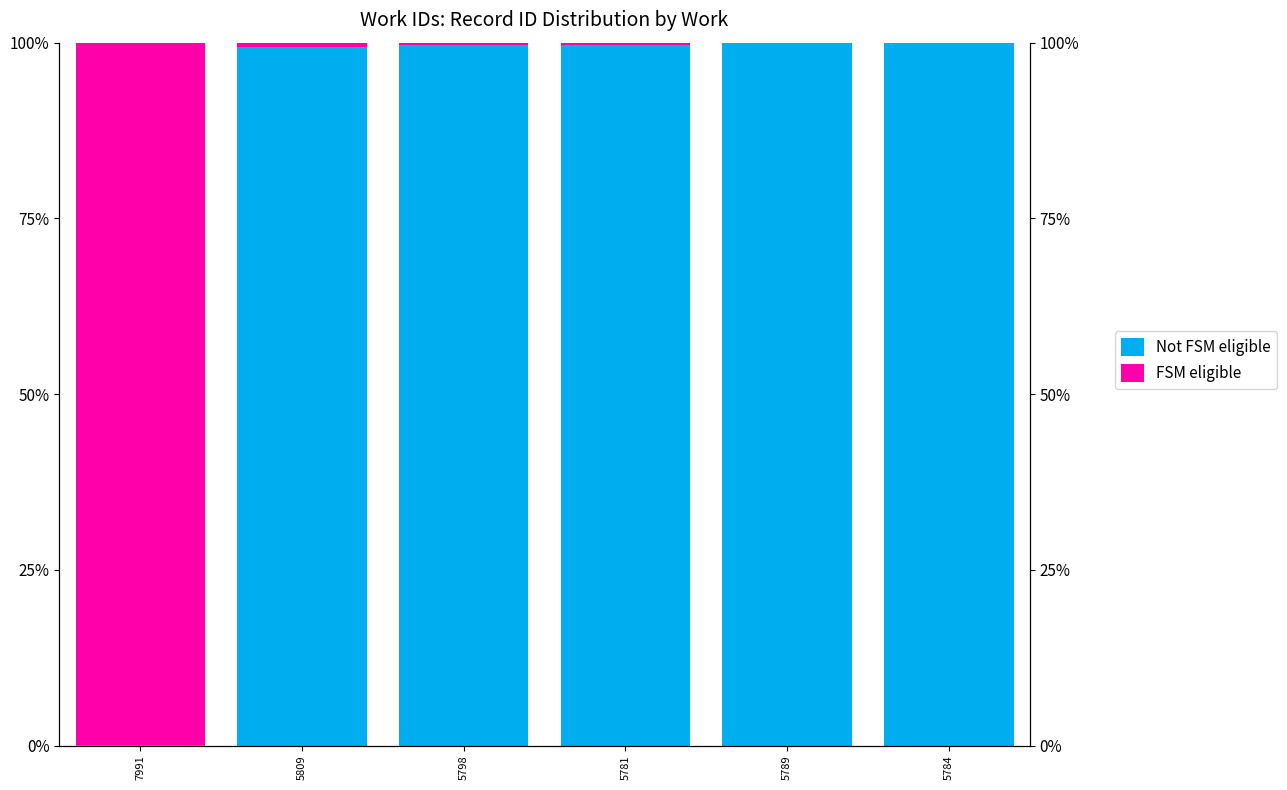

What is the spread (max minus min) of values at 5784?

100.0